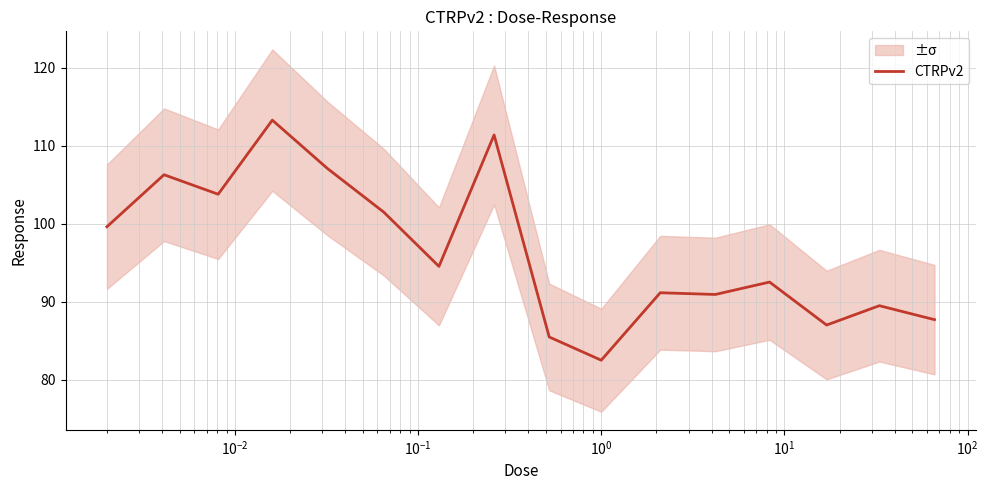

What is the minimum value shown in the chart?

82.5